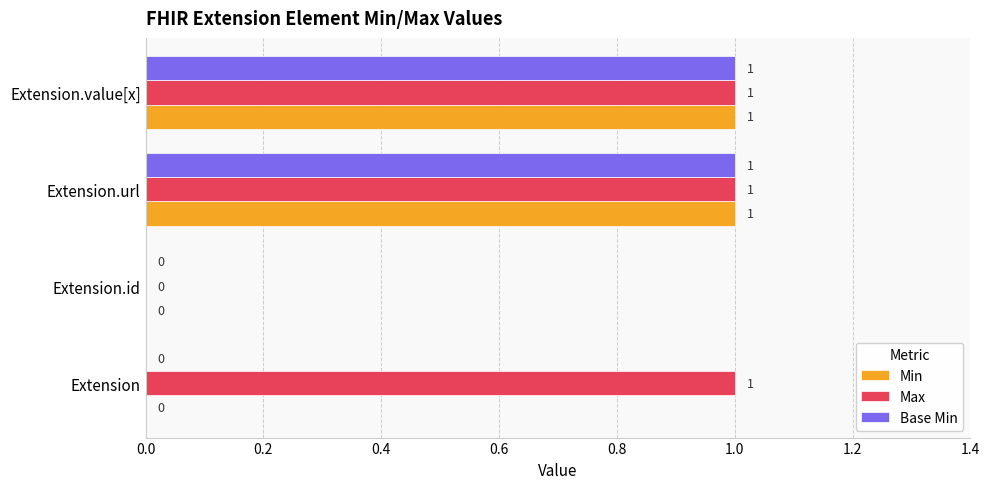

The value of Base Min at Extension is 0. True or false?

True